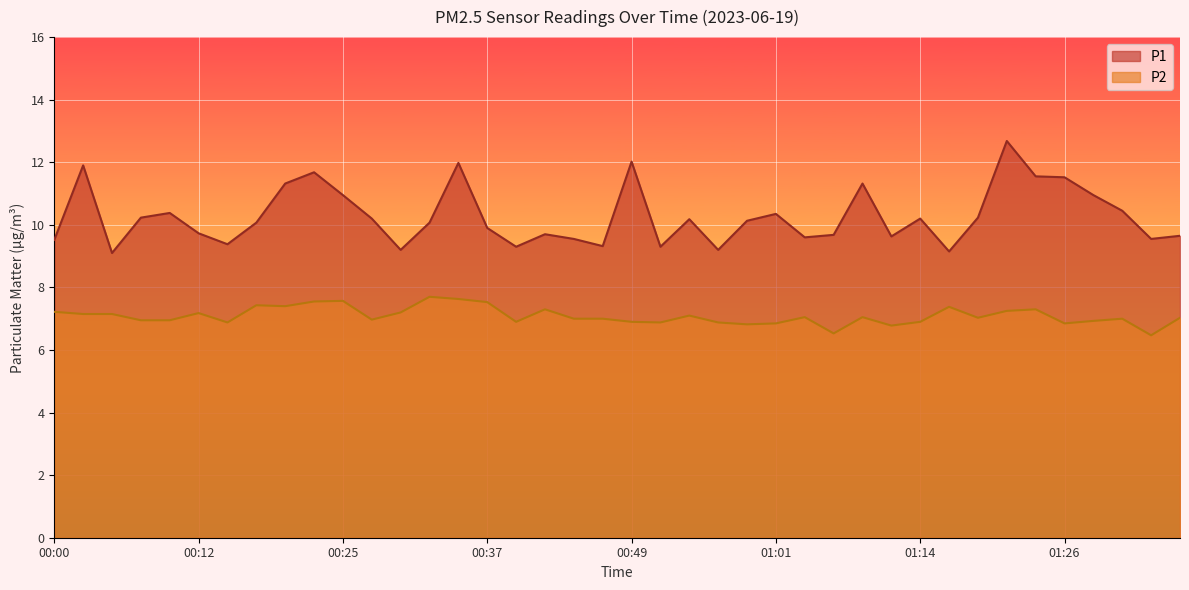

List the series in order of their peak value, lowest first.

P2, P1